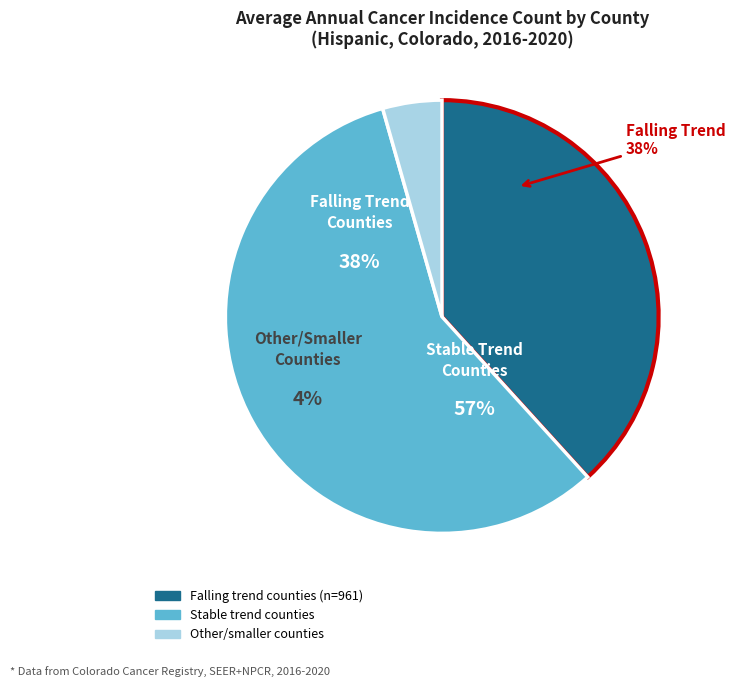

True or false: El Paso County accounts for 1% of the total.

False